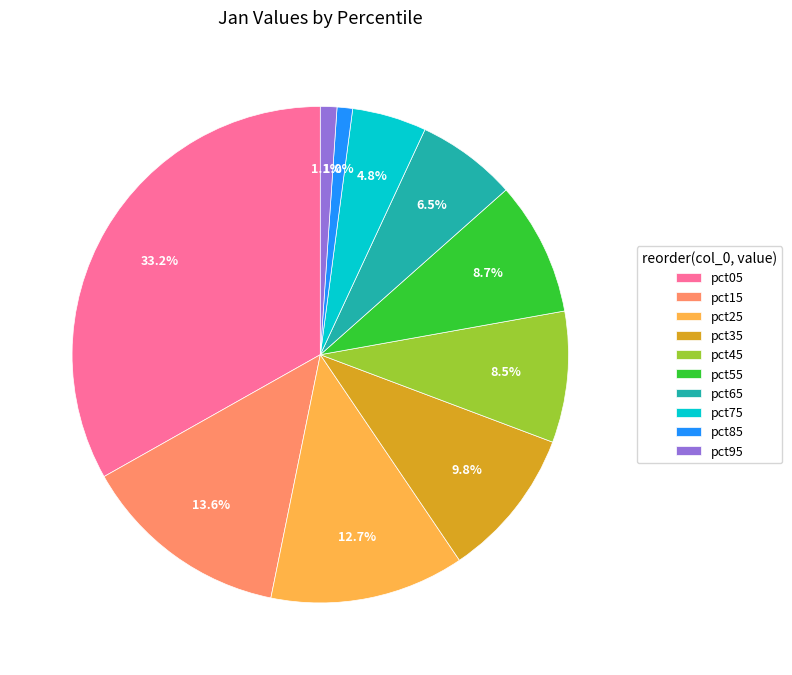

Is there a majority slice in this chart?

No